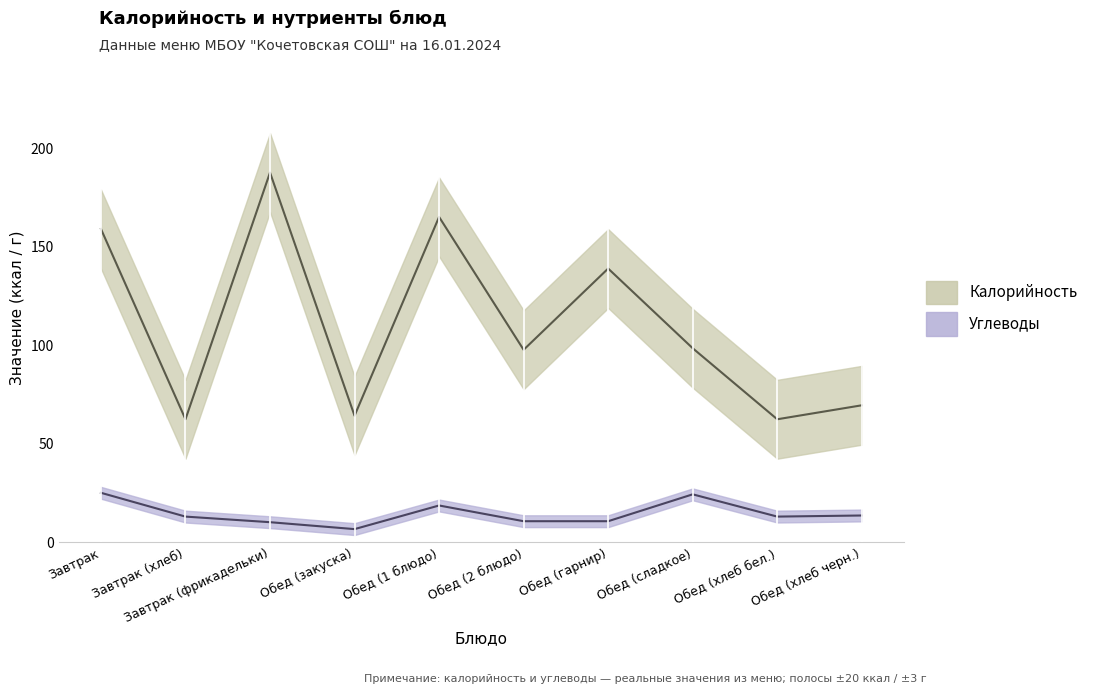

How many values in the Калорийность series exceed 98?

5